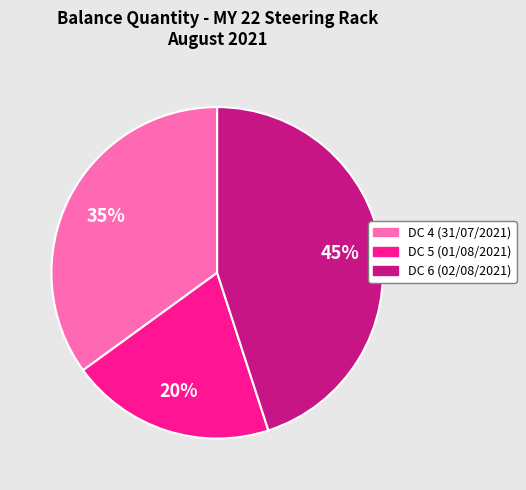

Rank the categories by value from highest to lowest.

DC 6 (02/08/2021), DC 4 (31/07/2021), DC 5 (01/08/2021)